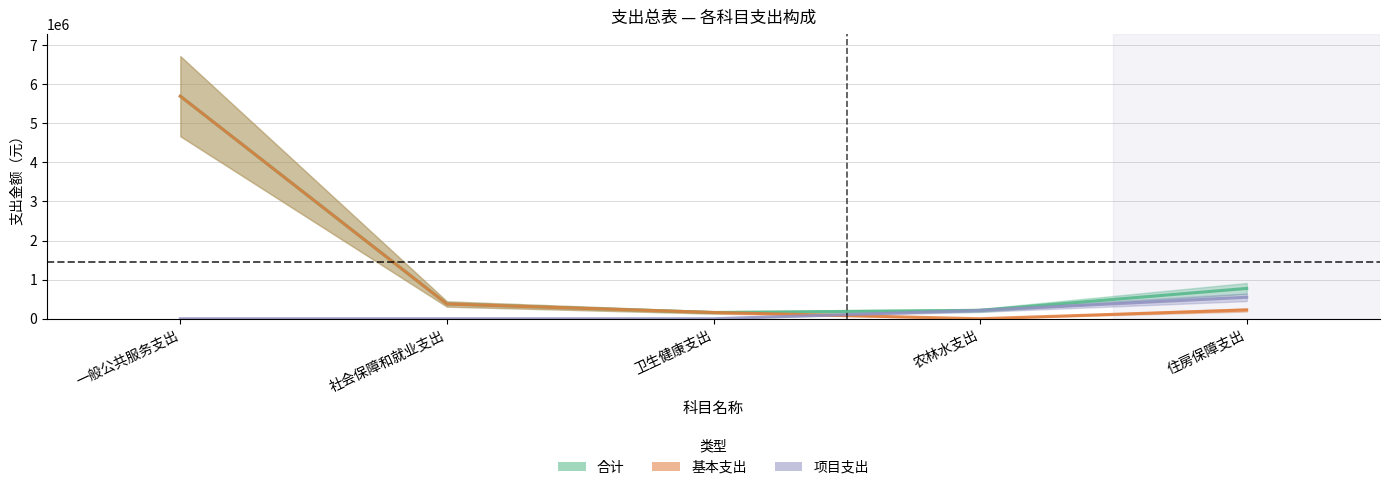

Reading left to right, extract all data points from this chart.

合计: 一般公共服务支出=5693508.1	社会保障和就业支出=376997.2	卫生健康支出=160618.5	农林水支出=213800.0	住房保障支出=775081.0
基本支出: 一般公共服务支出=5693508.1	社会保障和就业支出=376997.2	卫生健康支出=160618.5	农林水支出=0.0	住房保障支出=225081.0
项目支出: 一般公共服务支出=0.0	社会保障和就业支出=0.0	卫生健康支出=0.0	农林水支出=213800.0	住房保障支出=550000.0